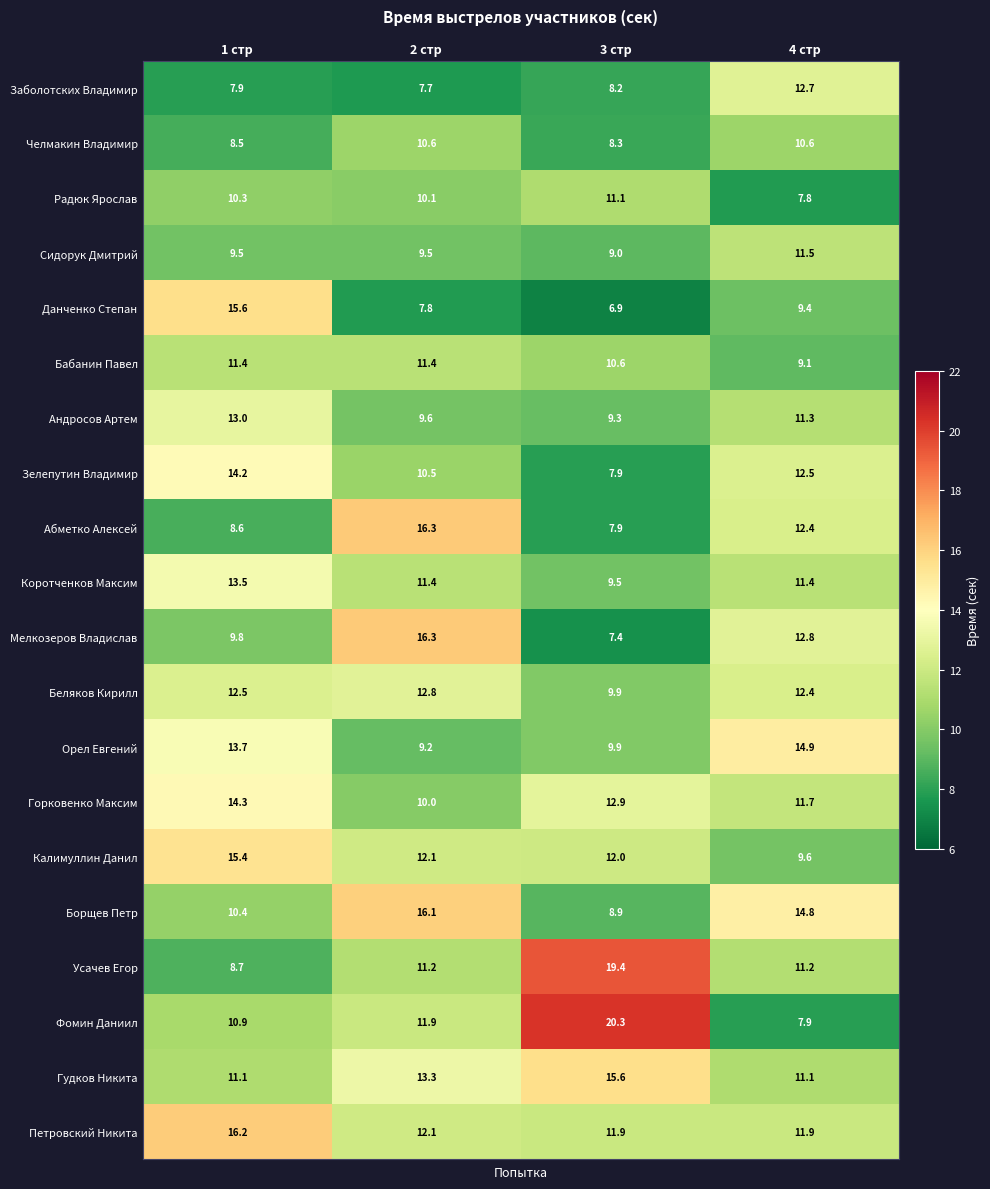

List the labels in order of Горковенко Максим value, smallest first.

2 стр, 4 стр, 3 стр, 1 стр